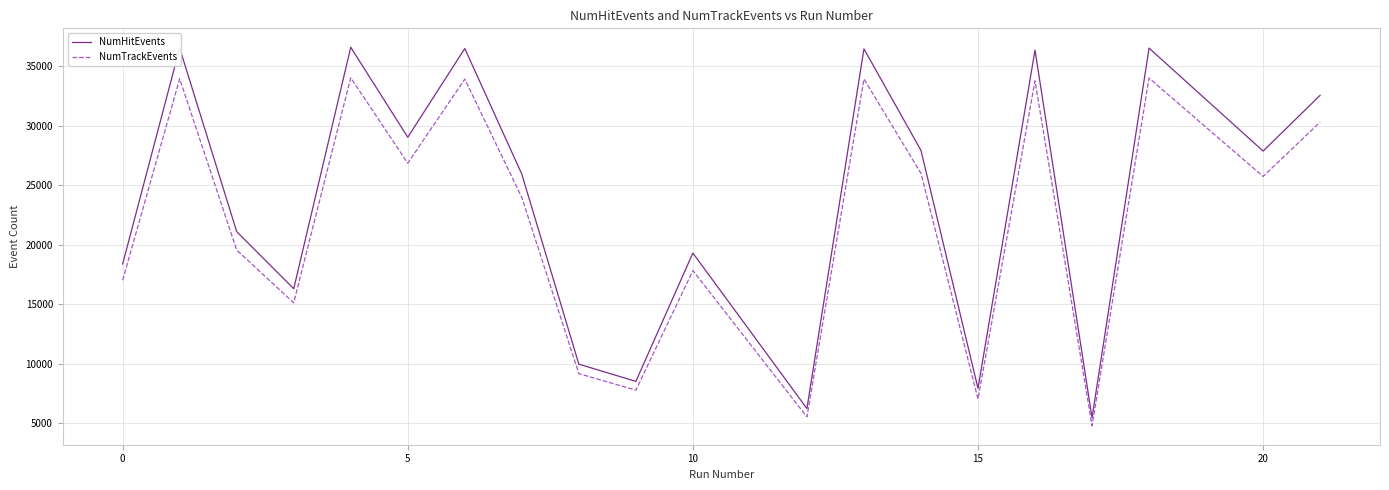

How many interior local peaks does the NumHitEvents series have?

7